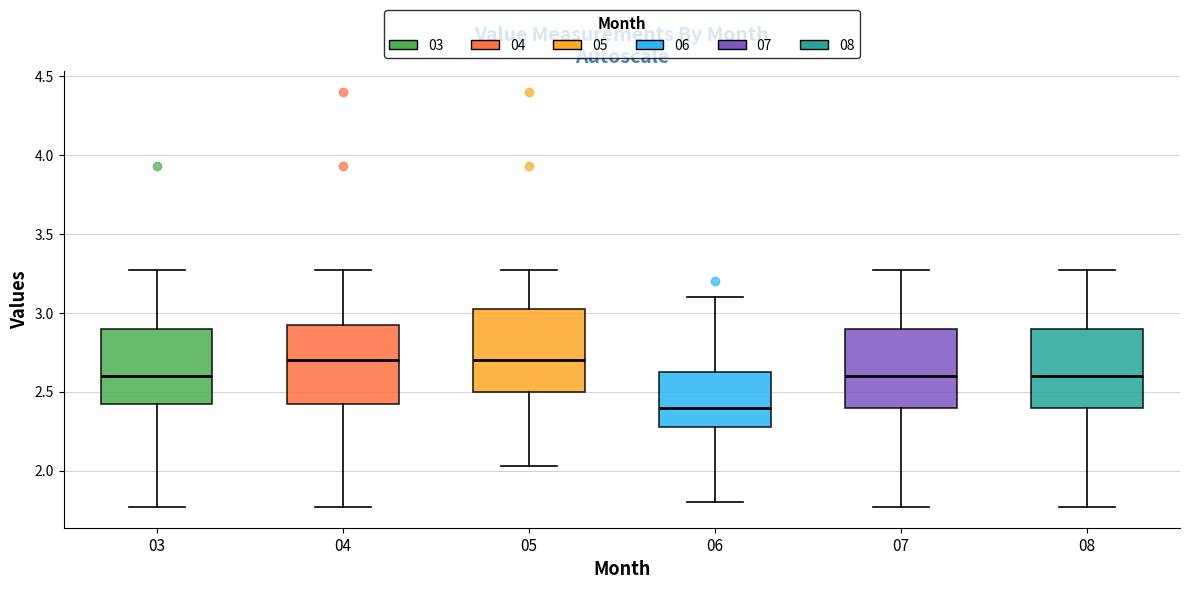

Reading left to right, read every box against the y-axis: the position of its median line, the range the box covers, and the ends of its whiskers. The values are not printed on the chart, so give them approximately, as read against the axis.

03: median 2.60, box 2.40 to 2.90, whiskers 1.75 to 3.25
04: median 2.70, box 2.40 to 2.95, whiskers 1.75 to 3.25
05: median 2.70, box 2.50 to 3.05, whiskers 2.05 to 3.25
06: median 2.40, box 2.30 to 2.65, whiskers 1.80 to 3.10
07: median 2.60, box 2.40 to 2.90, whiskers 1.75 to 3.25
08: median 2.60, box 2.40 to 2.90, whiskers 1.75 to 3.25